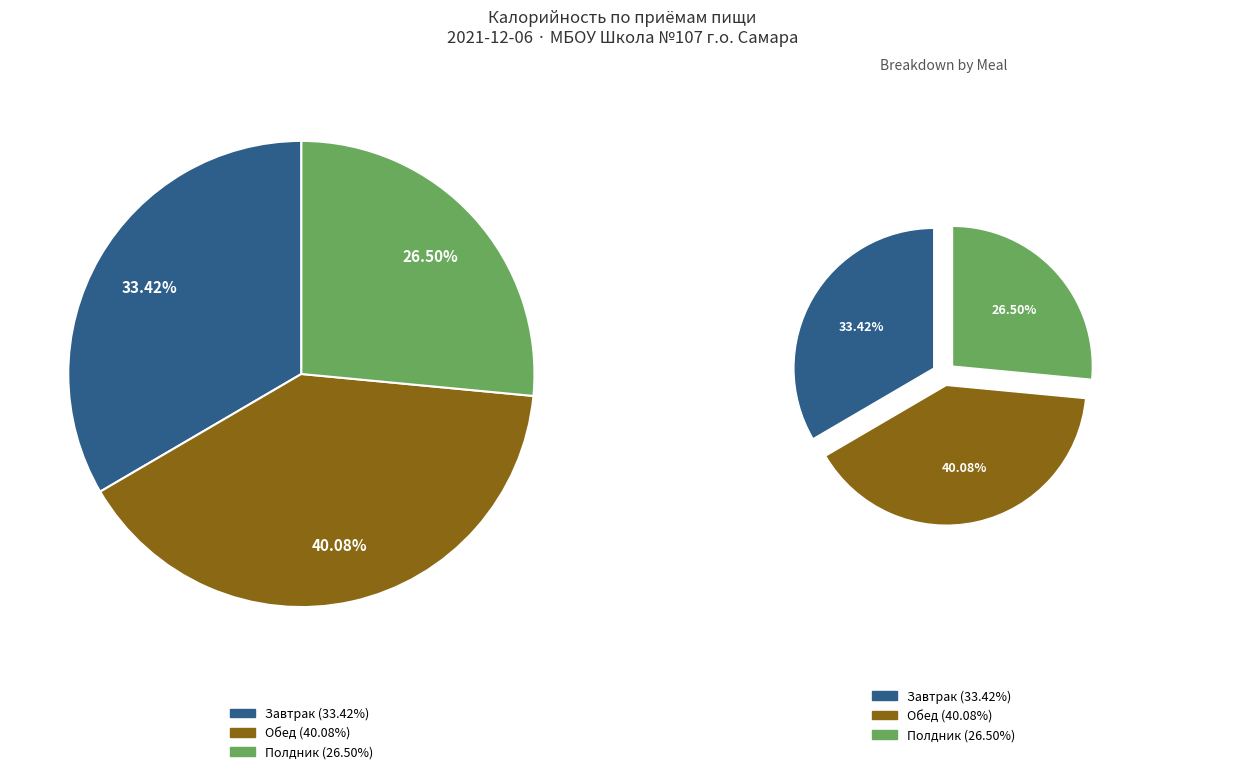

To the nearest percent, what is the difference between the Обед and Полдник slice percentages?

14%